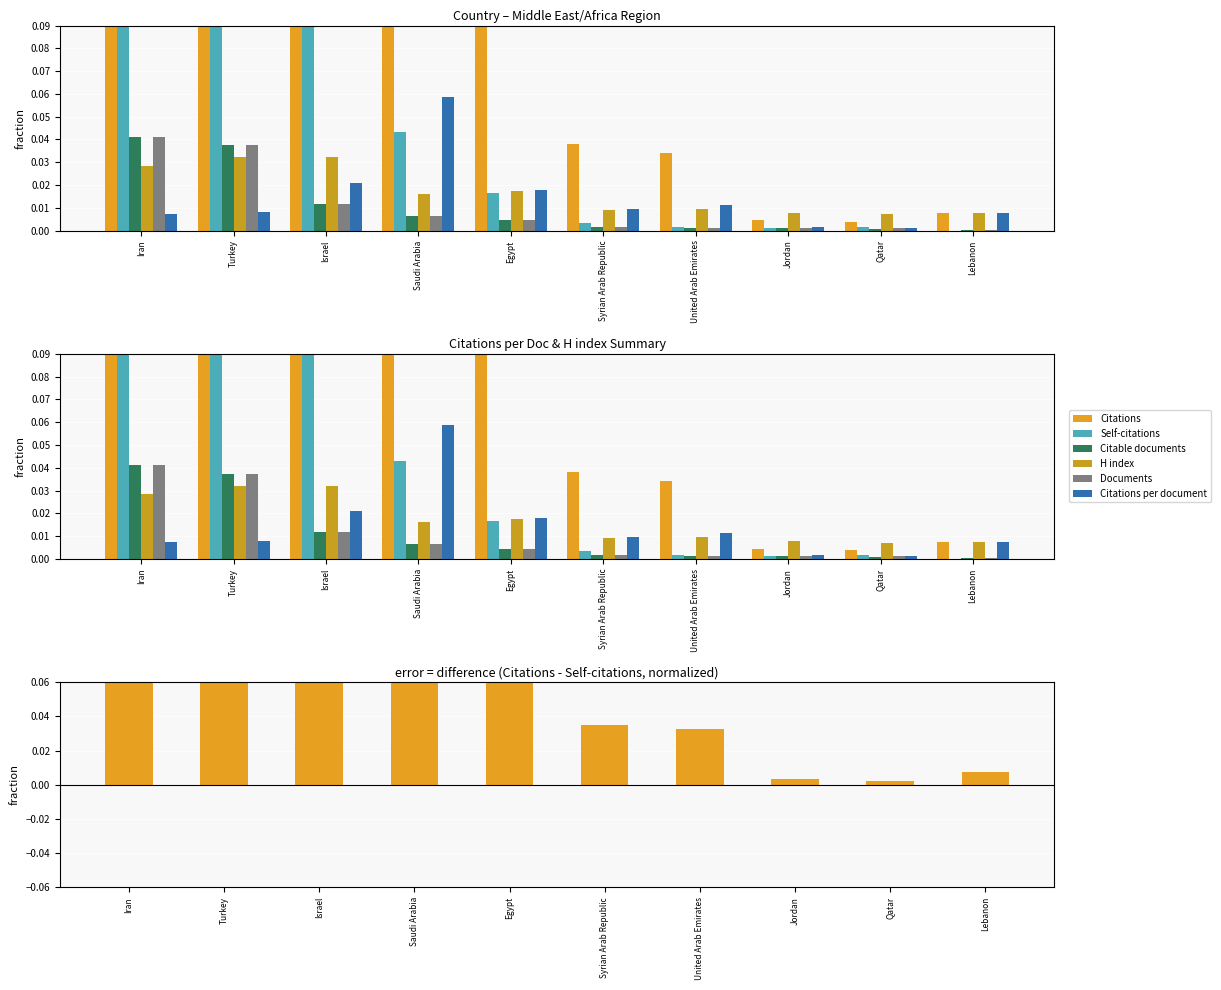

At which category is the sum across all series the highest?

Iran